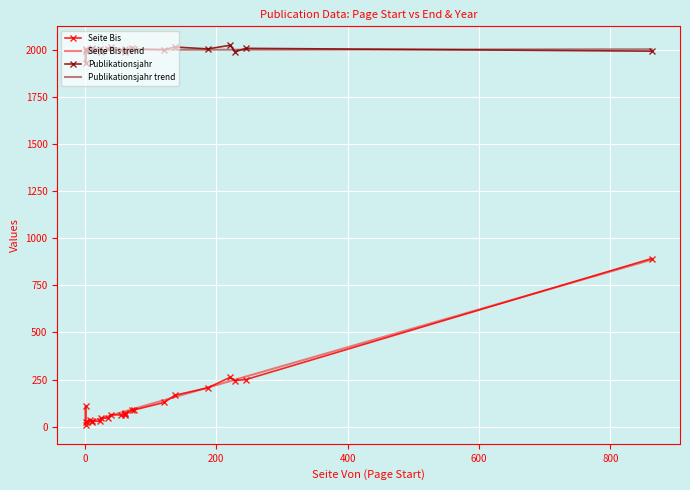

What is the maximum value for Publikationsjahr trend?

2002.2